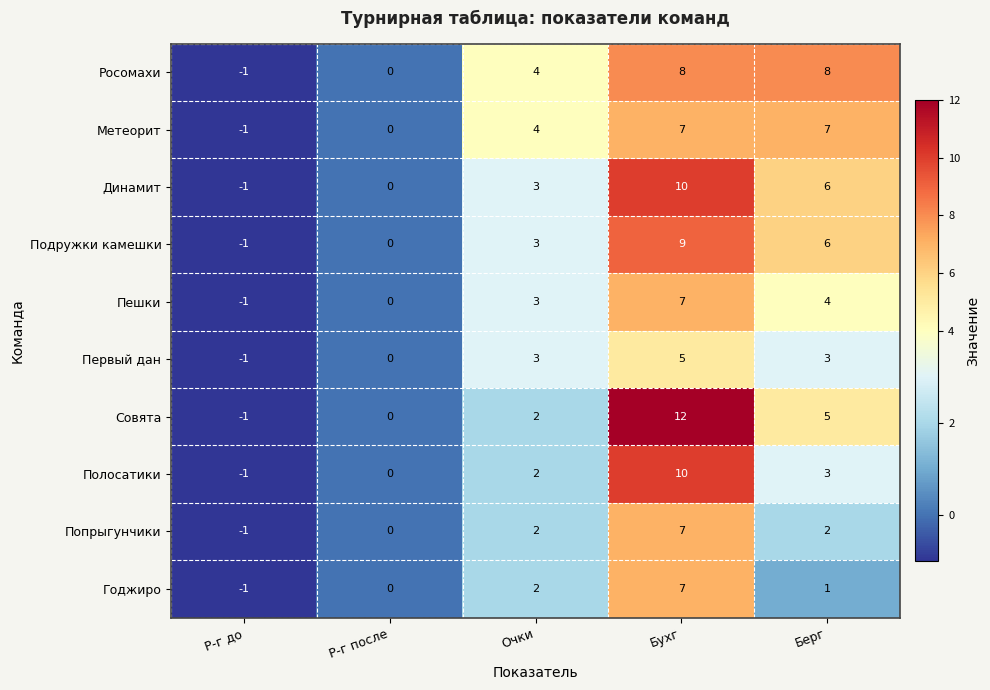

How many data points in Первый дан are less than 3?

2